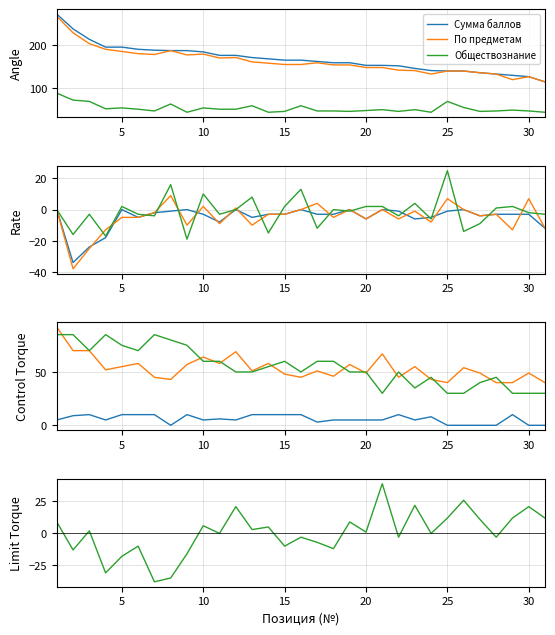

True or false: Обществознание has more than 2 points higher than both neighbors.

True